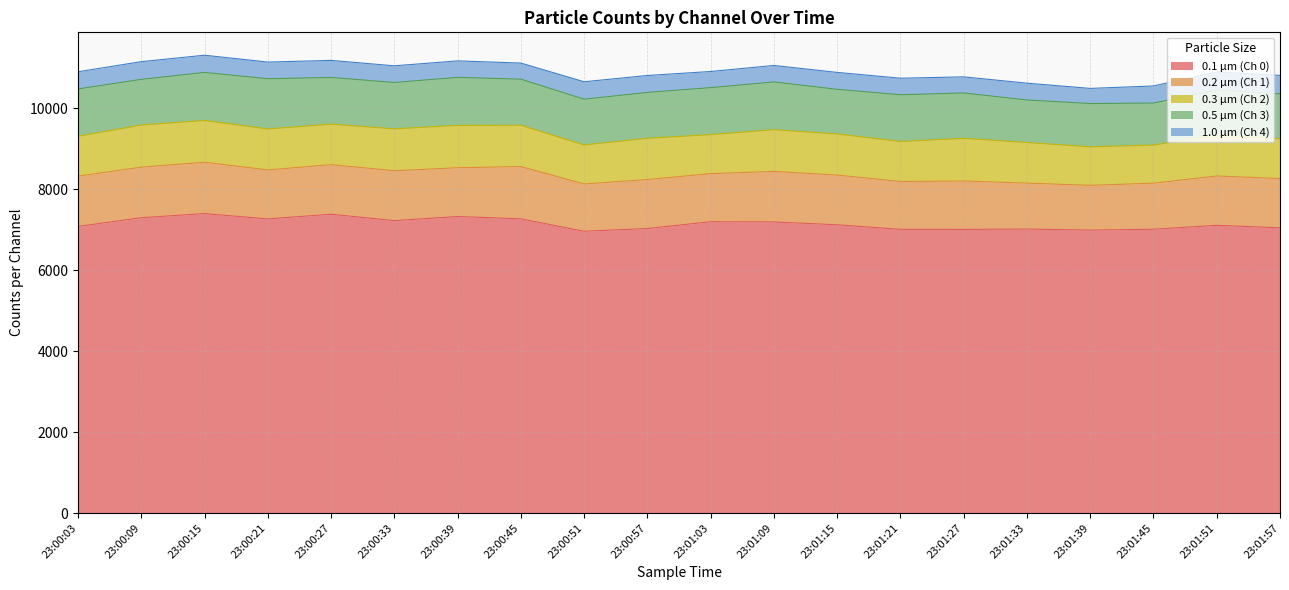

Which series has the largest total across all categories?

0.1 µm (Ch 0)